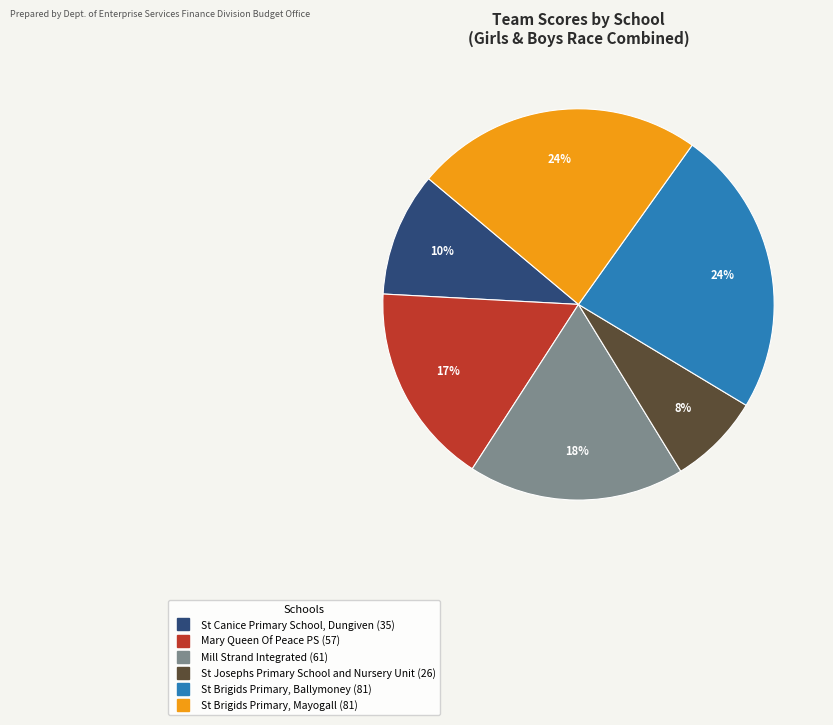

How many slices are in this pie chart?

6